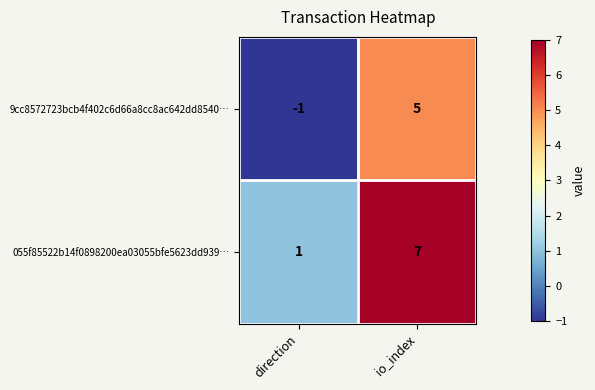

Reading left to right, transcribe all the data shown in this chart.

9cc8572723bcb4f402c6d66a8cc8ac642dd8540…: direction=-1	io_index=5
055f85522b14f0898200ea03055bfe5623dd939…: direction=1	io_index=7